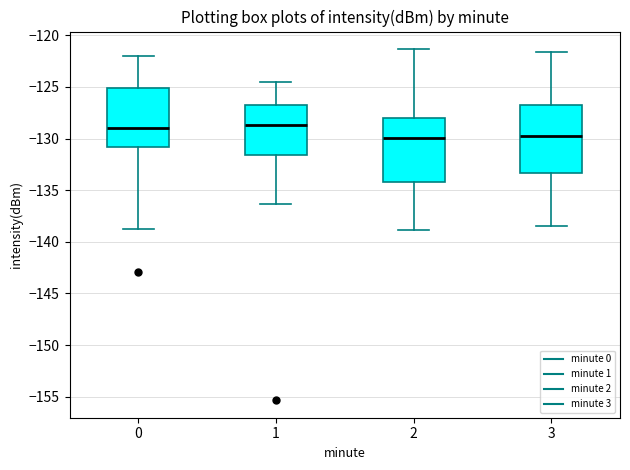

Reading left to right, read every box against the y-axis: the position of its median line, the range the box covers, and the ends of its whiskers. The values are not printed on the chart, so give them approximately, as read against the axis.

0: median -129.0, box -131.0 to -125.0, whiskers -138.5 to -122.0
1: median -128.5, box -131.5 to -126.5, whiskers -136.5 to -124.5
2: median -130.0, box -134.0 to -128.0, whiskers -139.0 to -121.5
3: median -129.5, box -133.5 to -126.5, whiskers -138.5 to -121.5